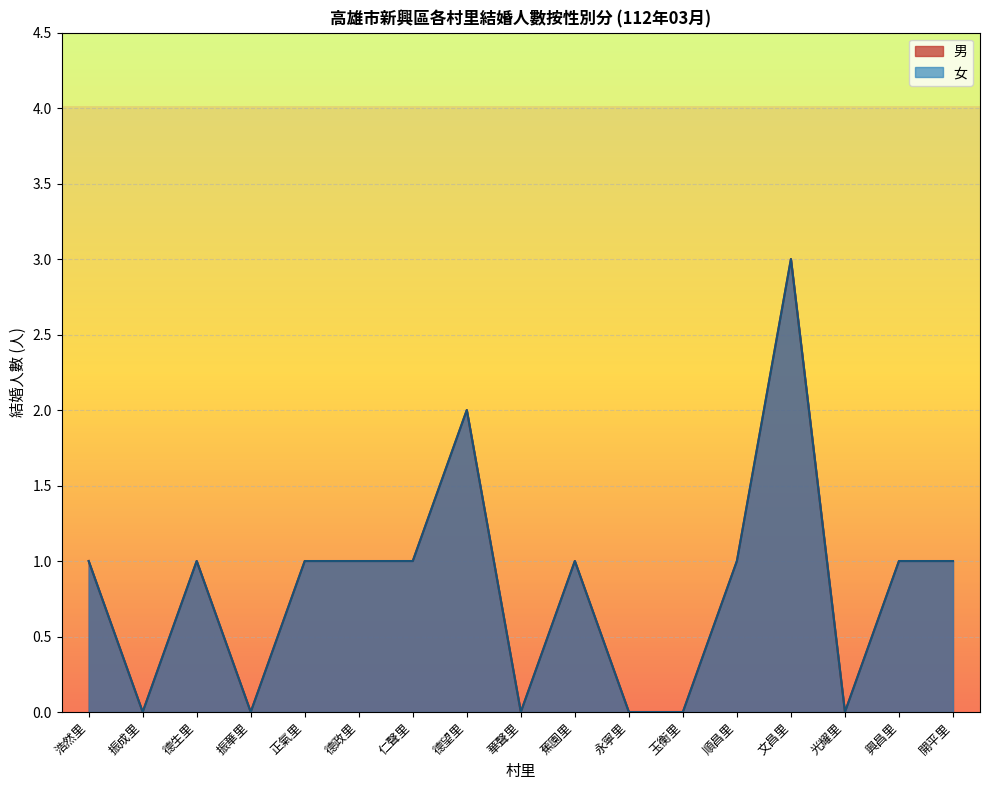

Is the value of 女 at 德望里 greater than the value of 男 at 華聲里?

Yes